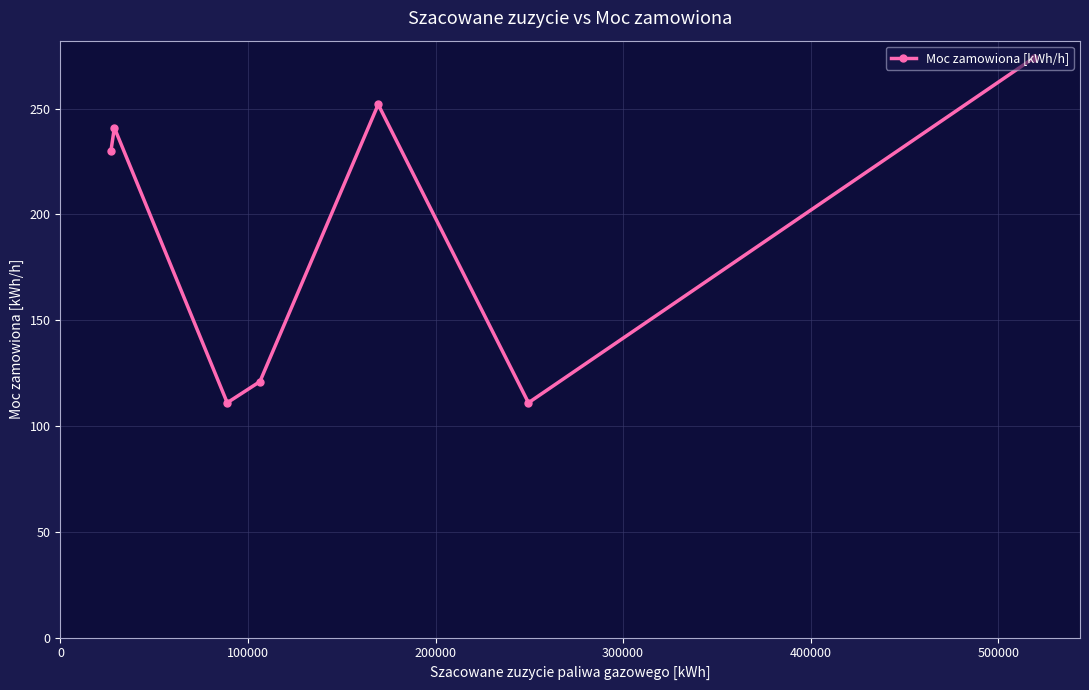

What is the difference between the second highest and minimum values?

141